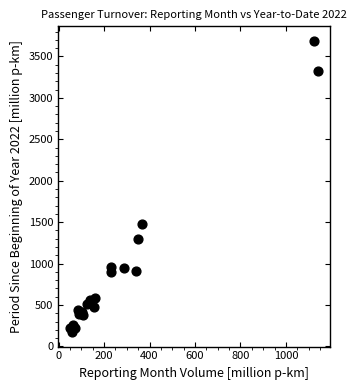

What Y value in the scatter plot is closest to 1930?

1482.3